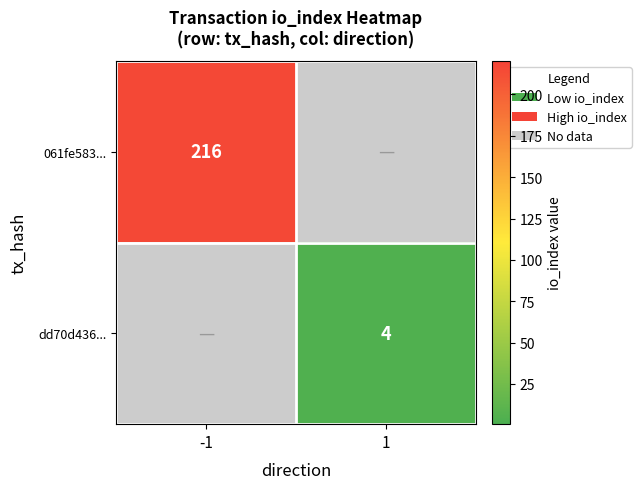

The value of 061fe583... at -1 is 216. True or false?

True